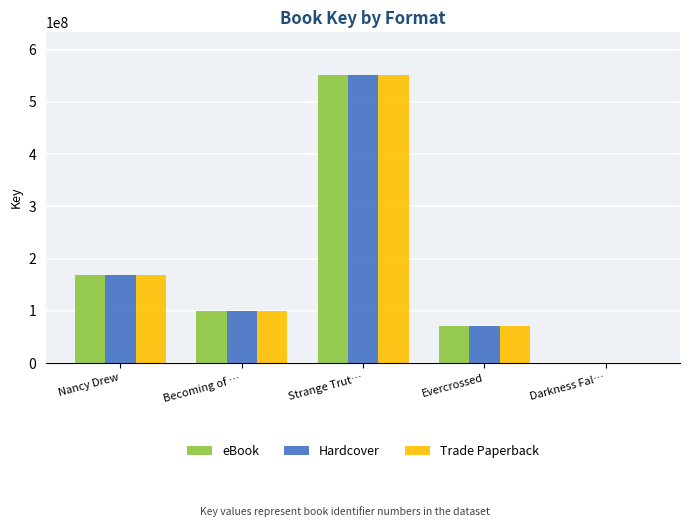

Read the Trade Paperback value at Nancy Drew, to the nearest 10.

169283410